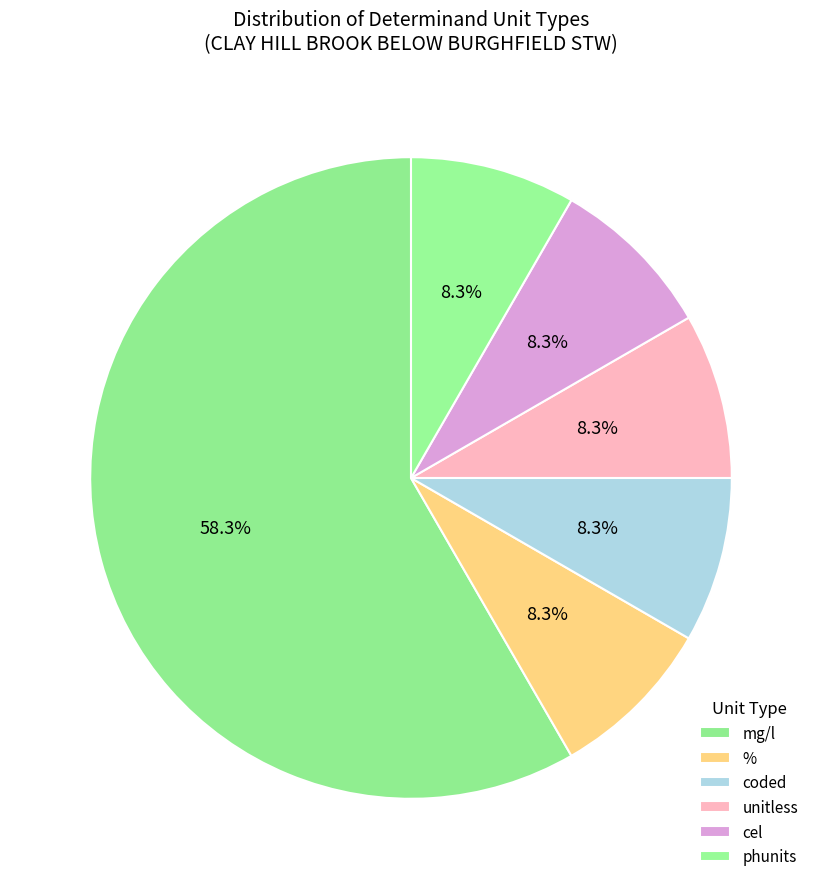

Count the number of slices in the pie.

6